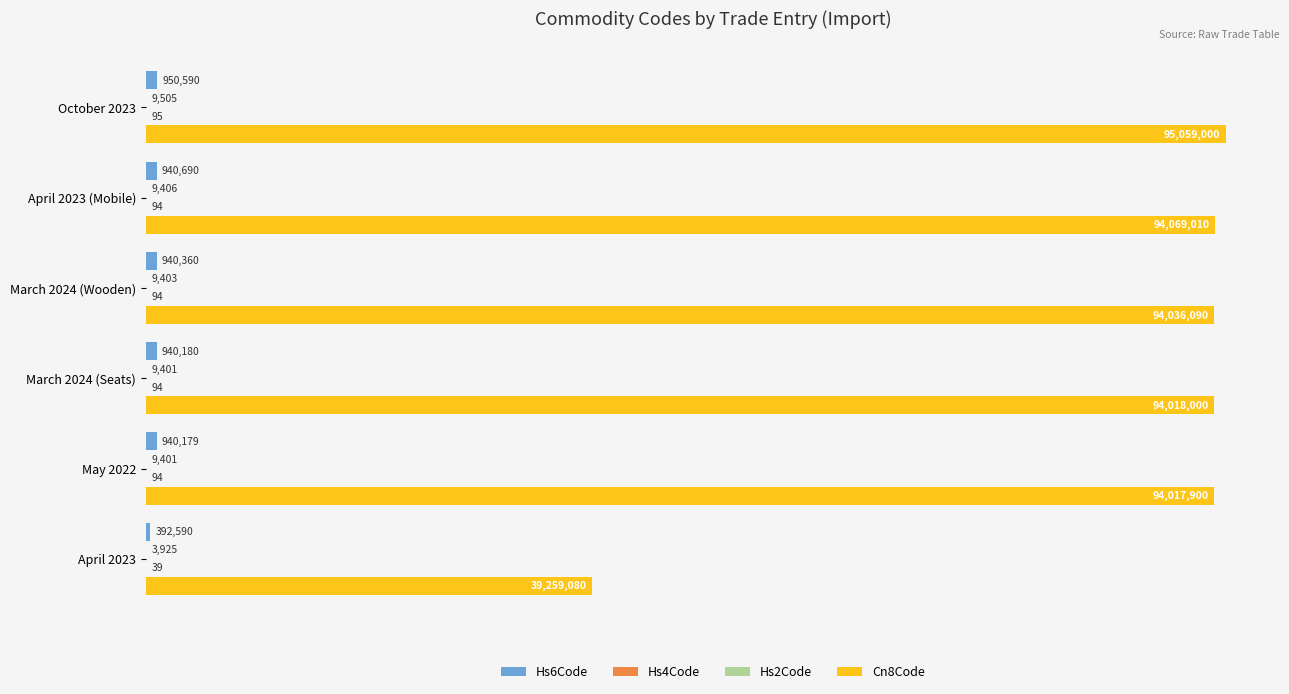

How many bars are there in total?

24